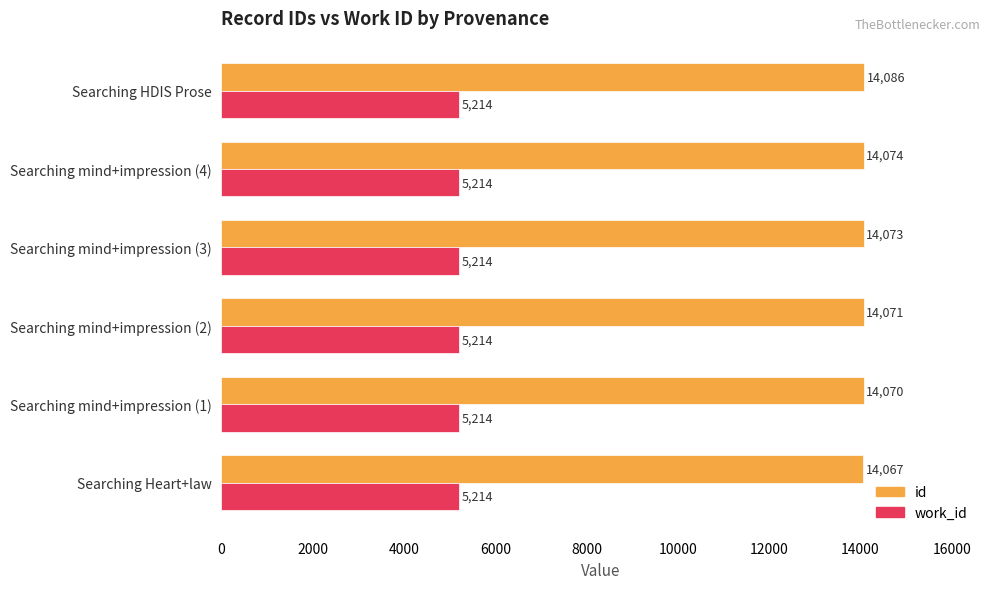

Which series has the widest spread of values?

id